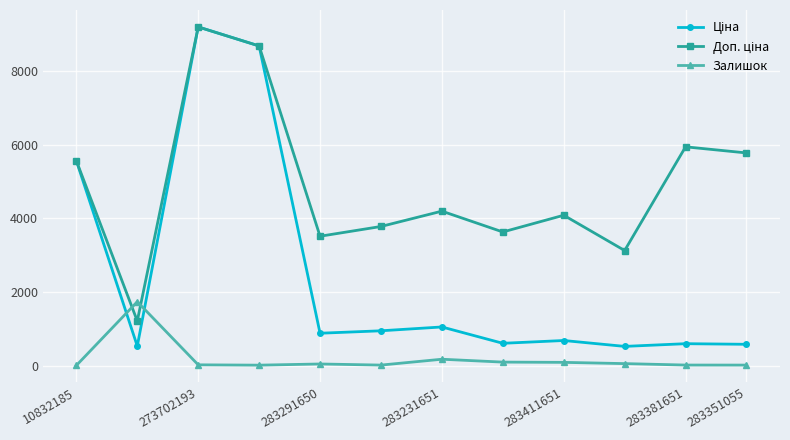

What is the maximum value shown in the chart?

9196.3